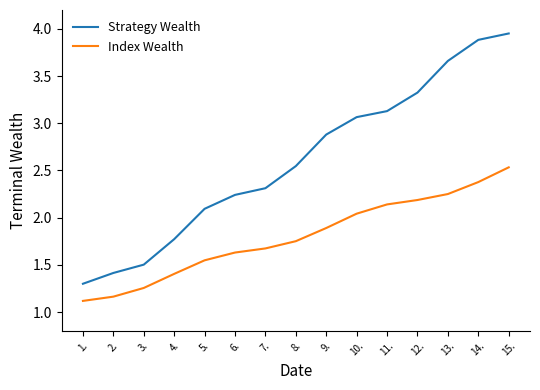

What is the spread (max minus min) of values at 10.?

1.0